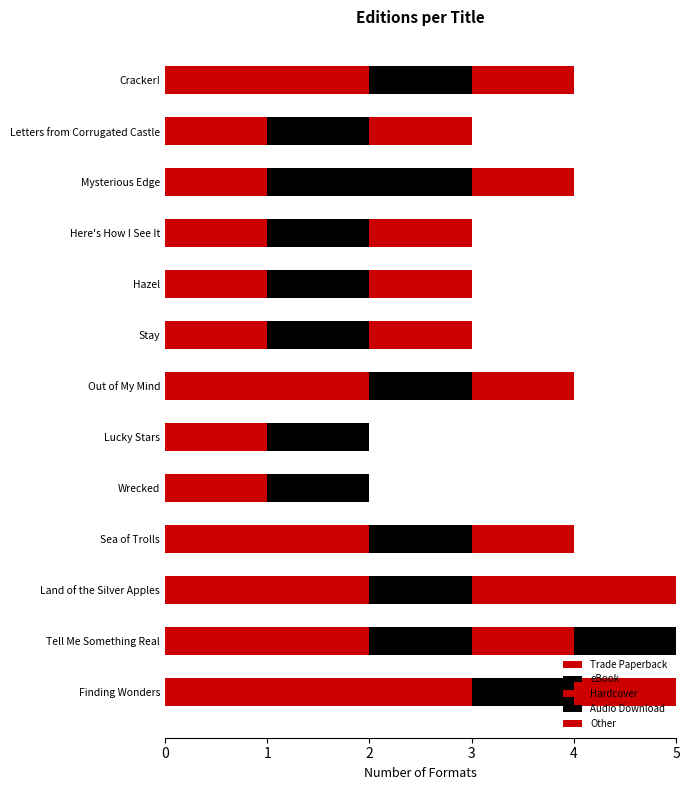

Count the number of categories in the chart.

13